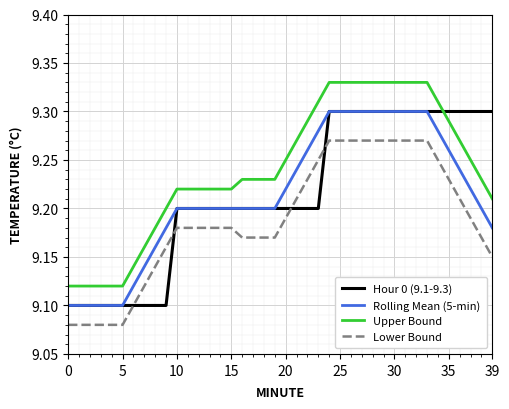

Which series has the largest total across all categories?

Upper Bound